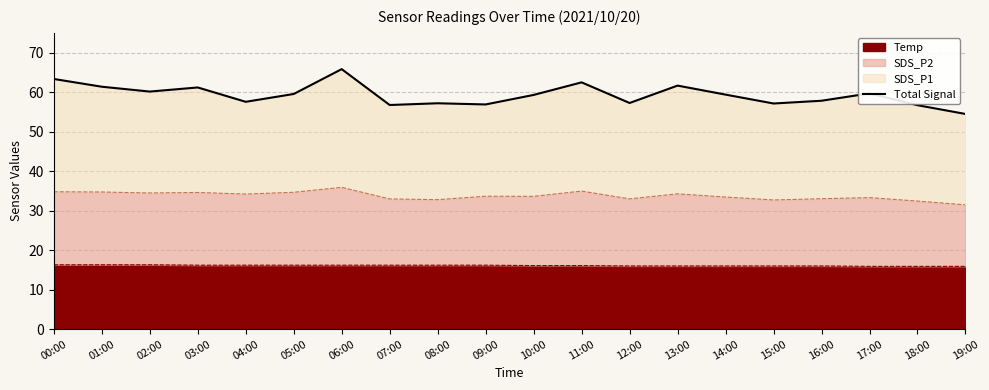

How many points are lower than both their immediate neighbors (excluding endpoints)?

6